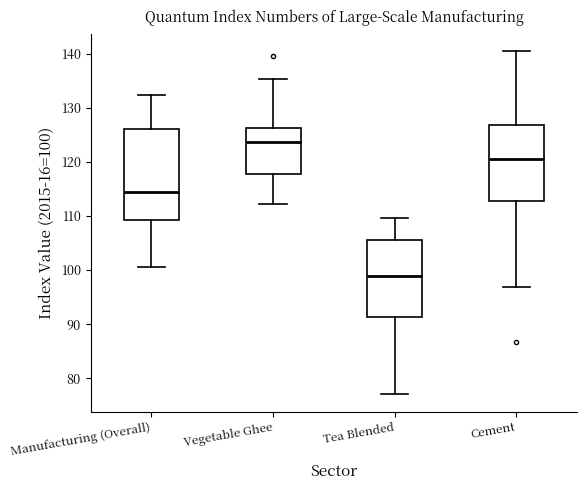

Comparing the boxes themselves (not the whiskers), which one is the tallest?

Manufacturing (Overall)